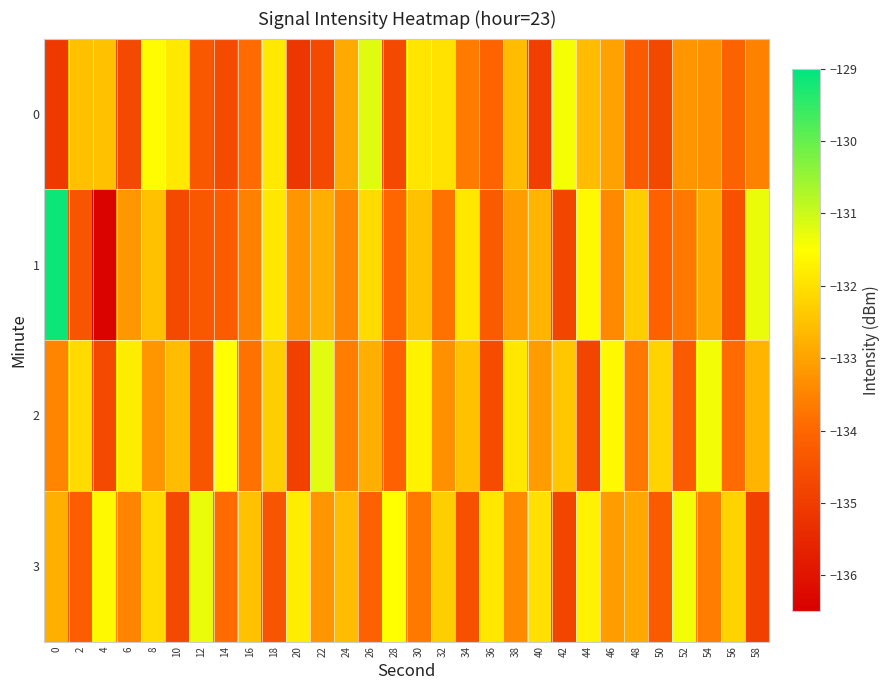

Which series has the largest total across all categories?

2